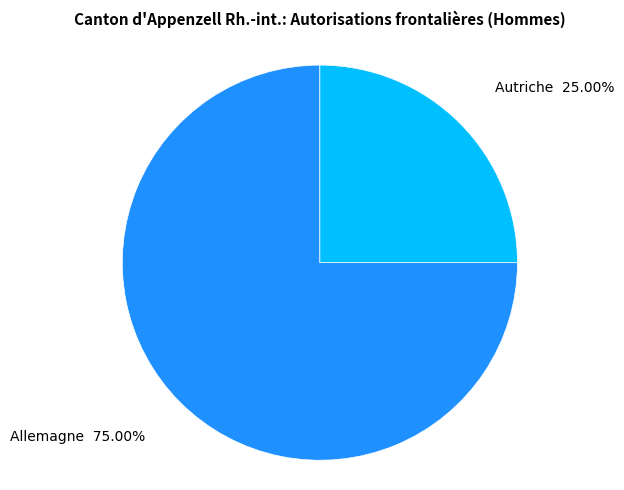

What percentage is the Allemagne slice, to the nearest percent?

75%